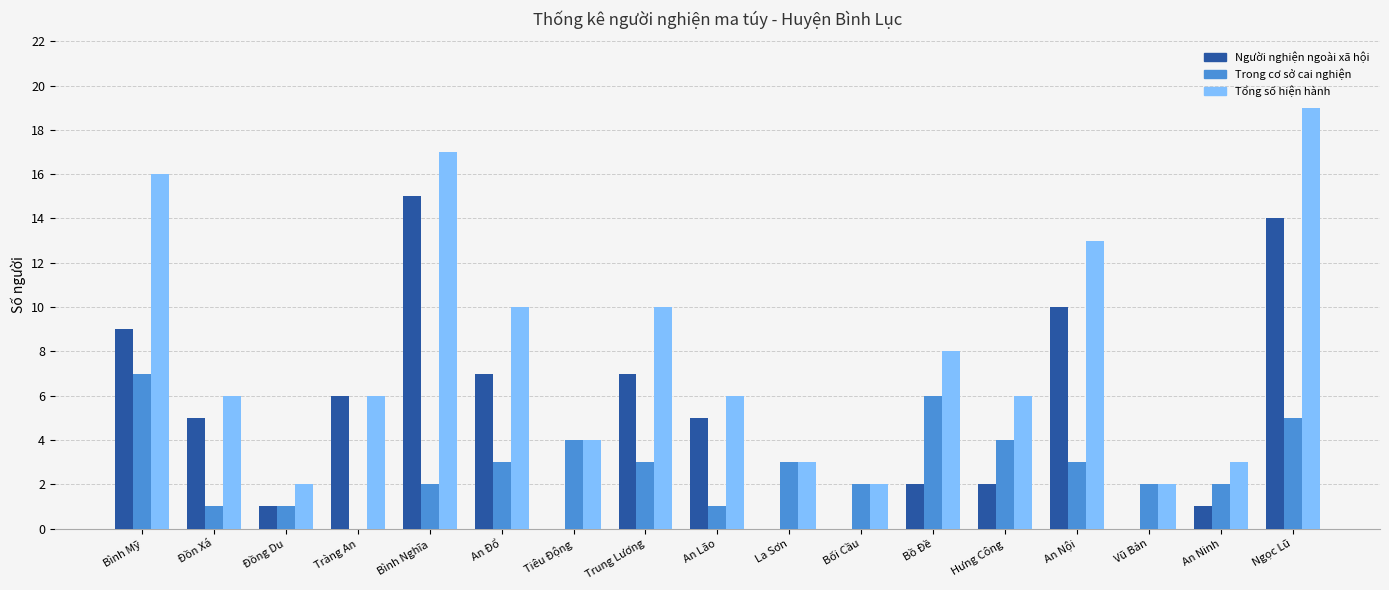

What is the total value across all series at Bồ Đề?

16